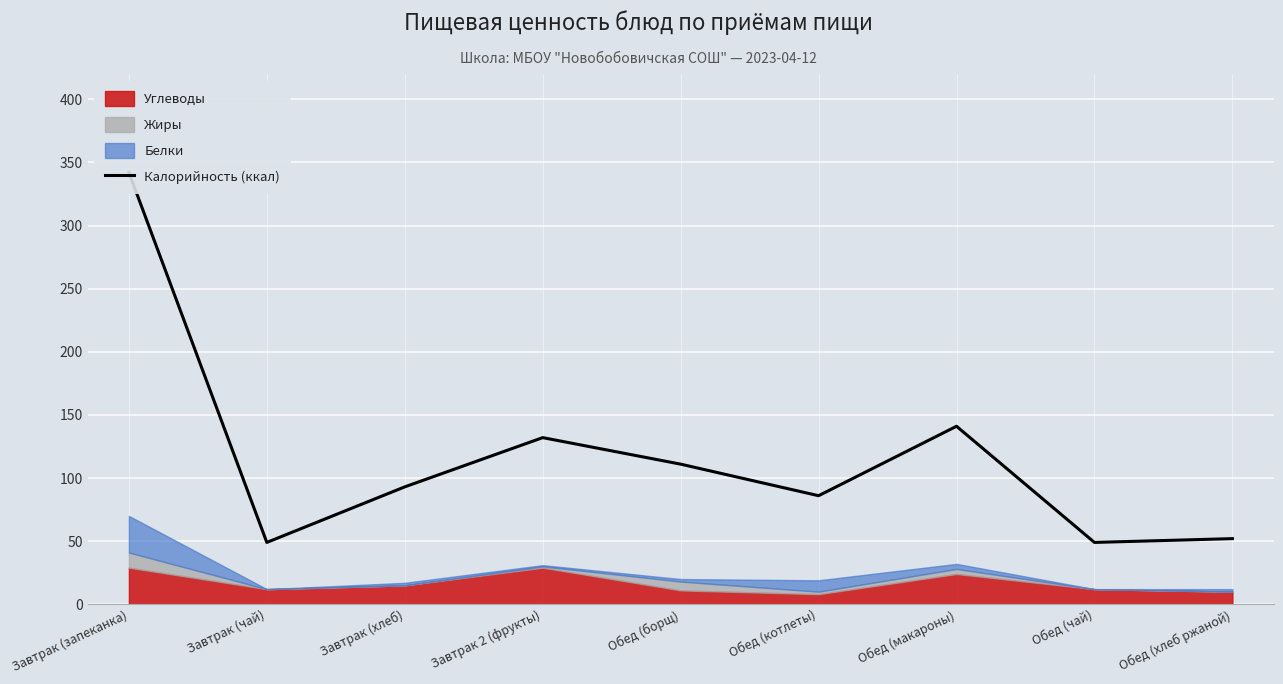

Rank the categories by value from lowest to highest.

Завтрак (чай), Обед (чай), Обед (хлеб ржаной), Обед (котлеты), Завтрак (хлеб), Обед (борщ), Завтрак 2 (фрукты), Обед (макароны), Завтрак (запеканка)